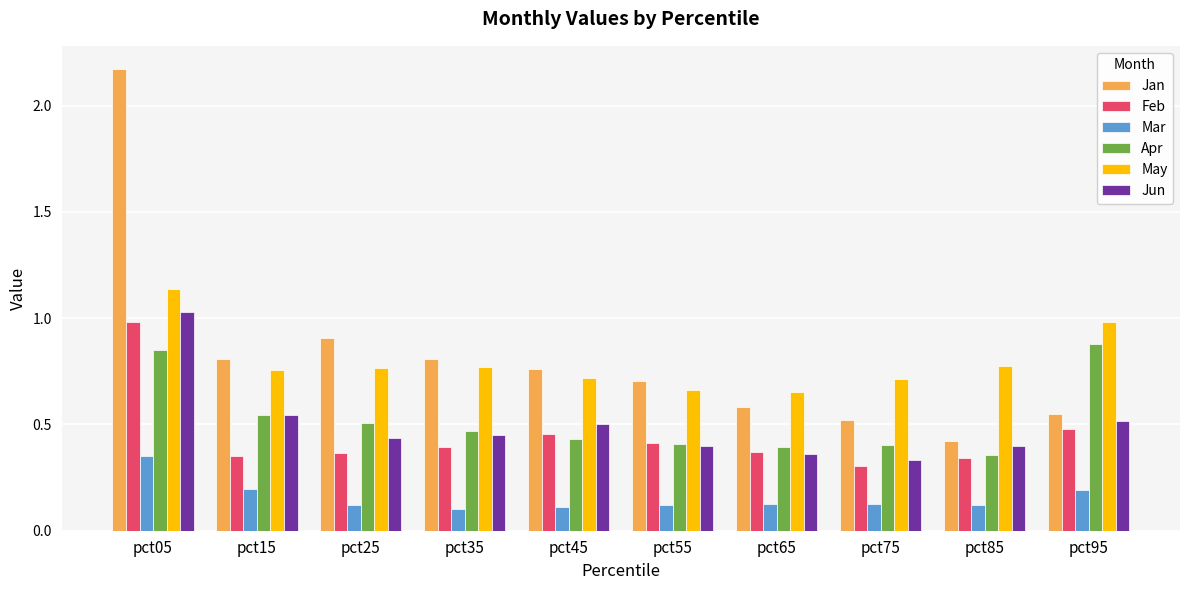

Are the bars horizontal?

No